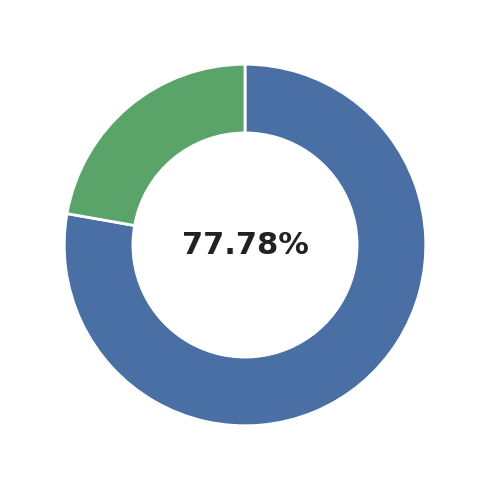

Is there a majority slice in this chart?

Yes